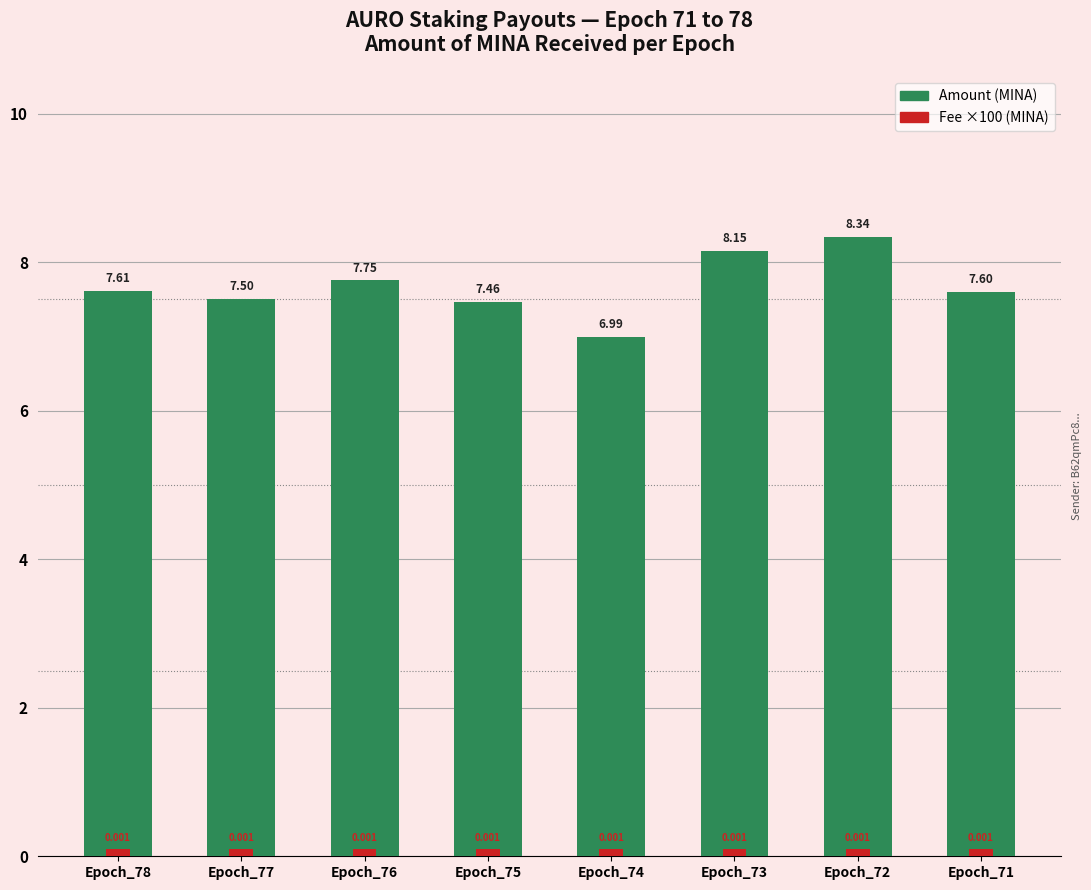

What is the sum of all Amount values?

61.4